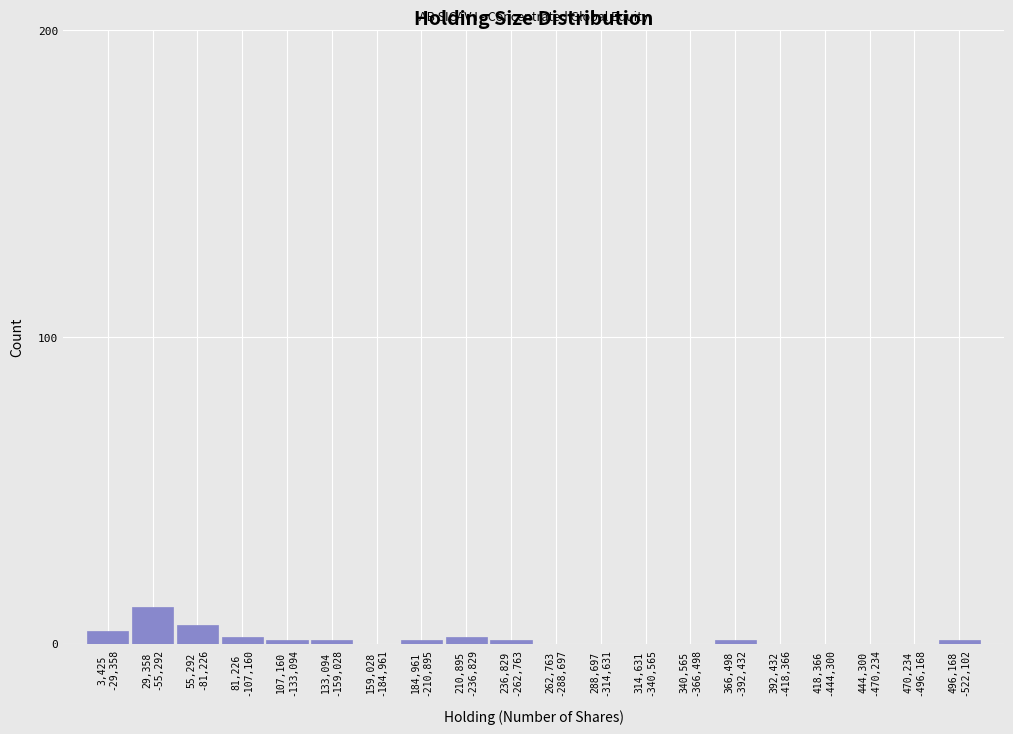

What is the sum of all values?

32